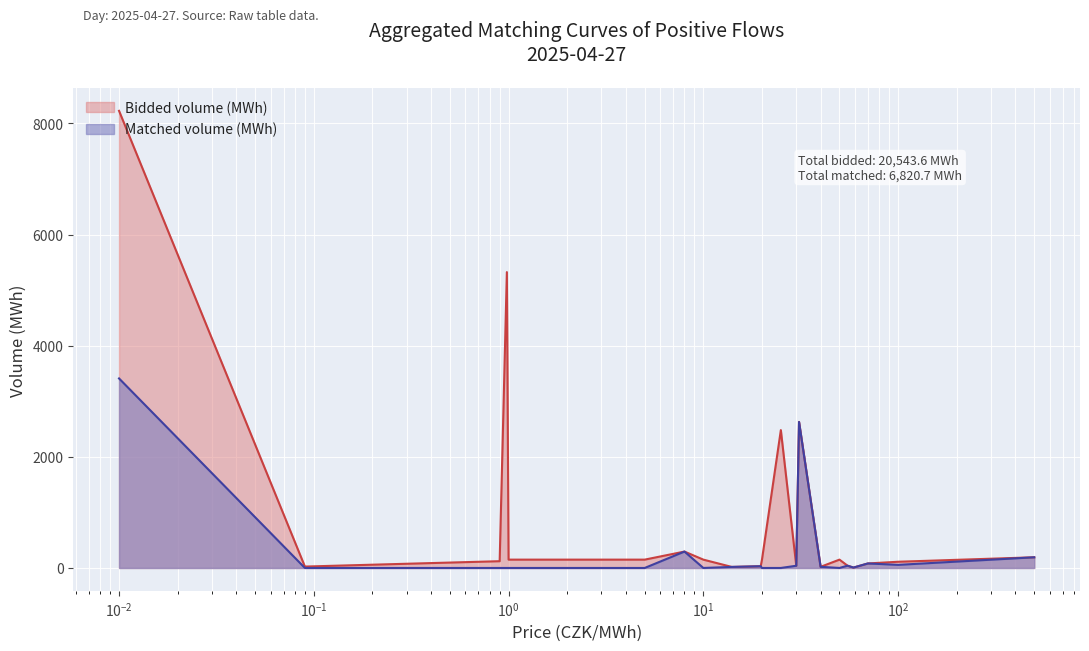

Which series has the largest total across all categories?

Bidded volume (MWh)